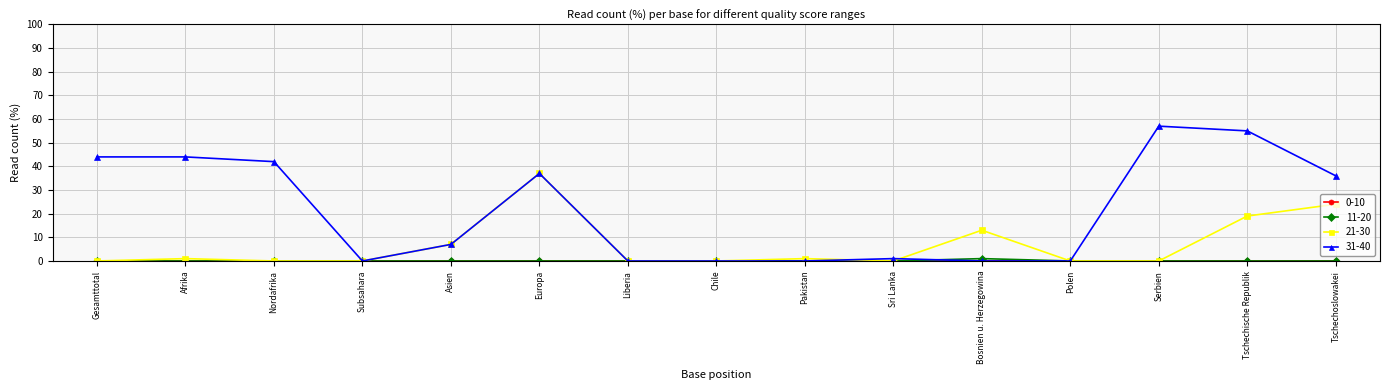

How many lines are shown in the chart?

4